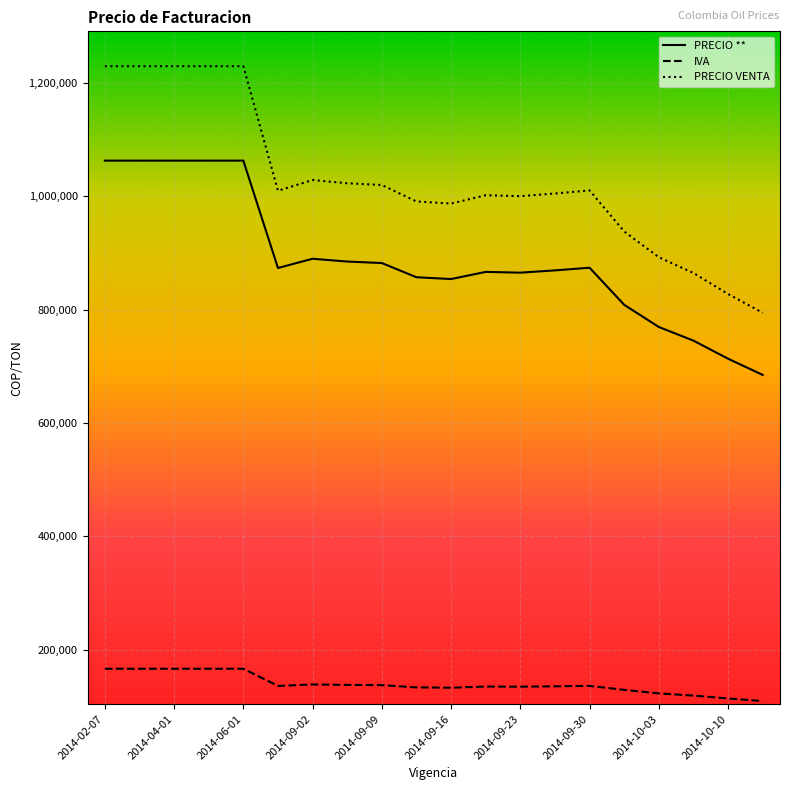

Which series has the largest range (max minus min)?

PRECIO VENTA